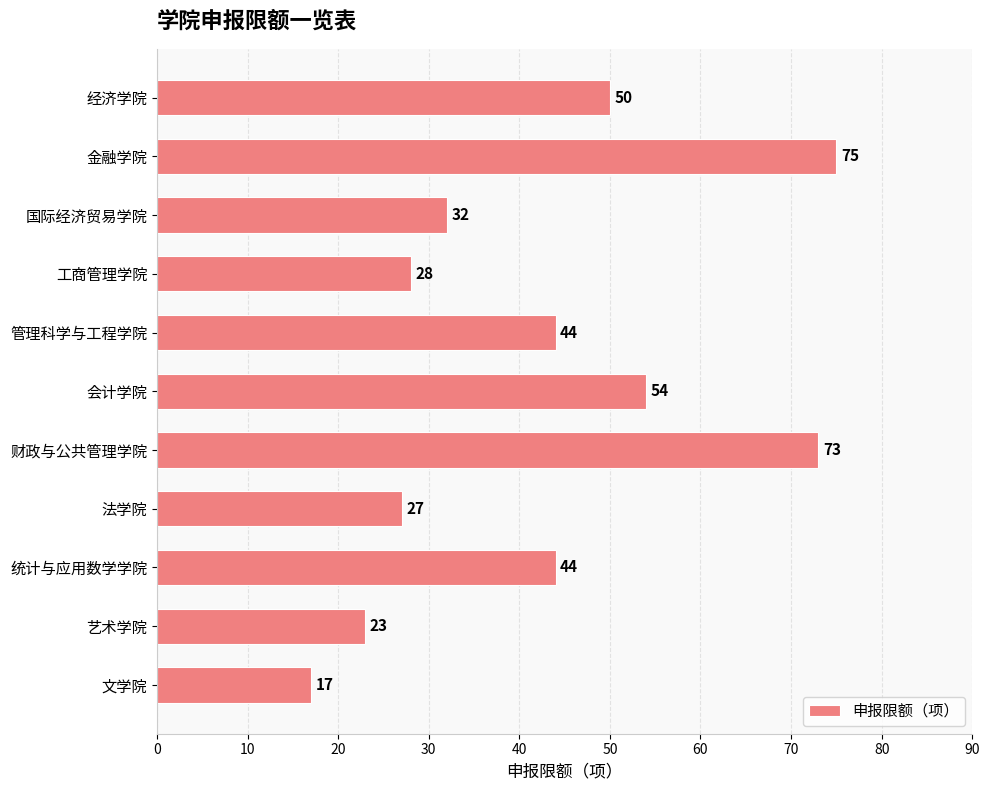

How many categories are shown in the chart?

11